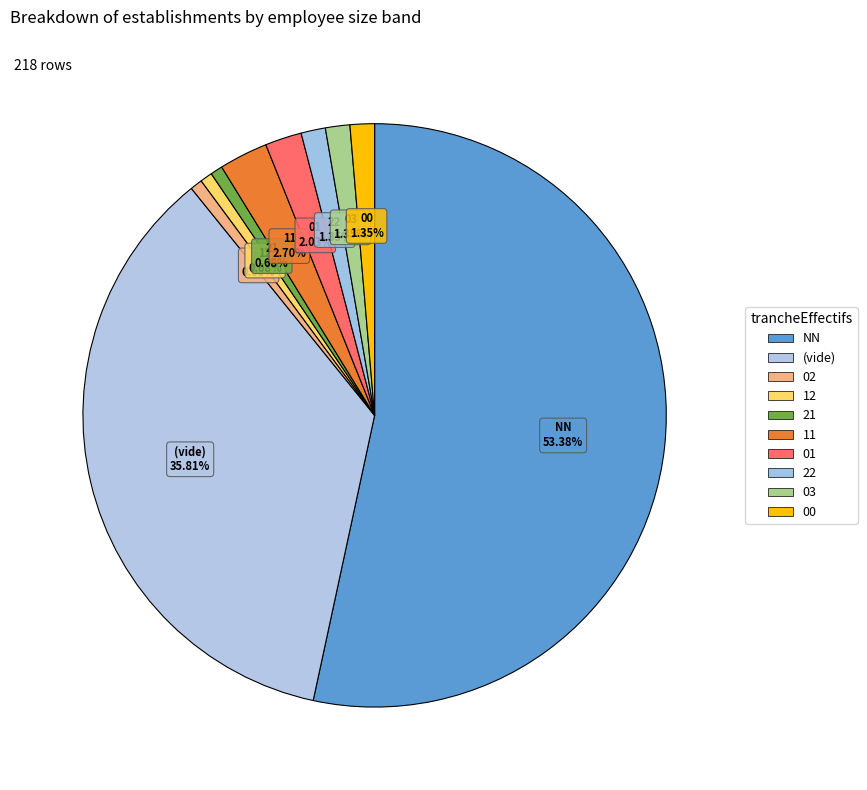

Which slice is the smallest?

02